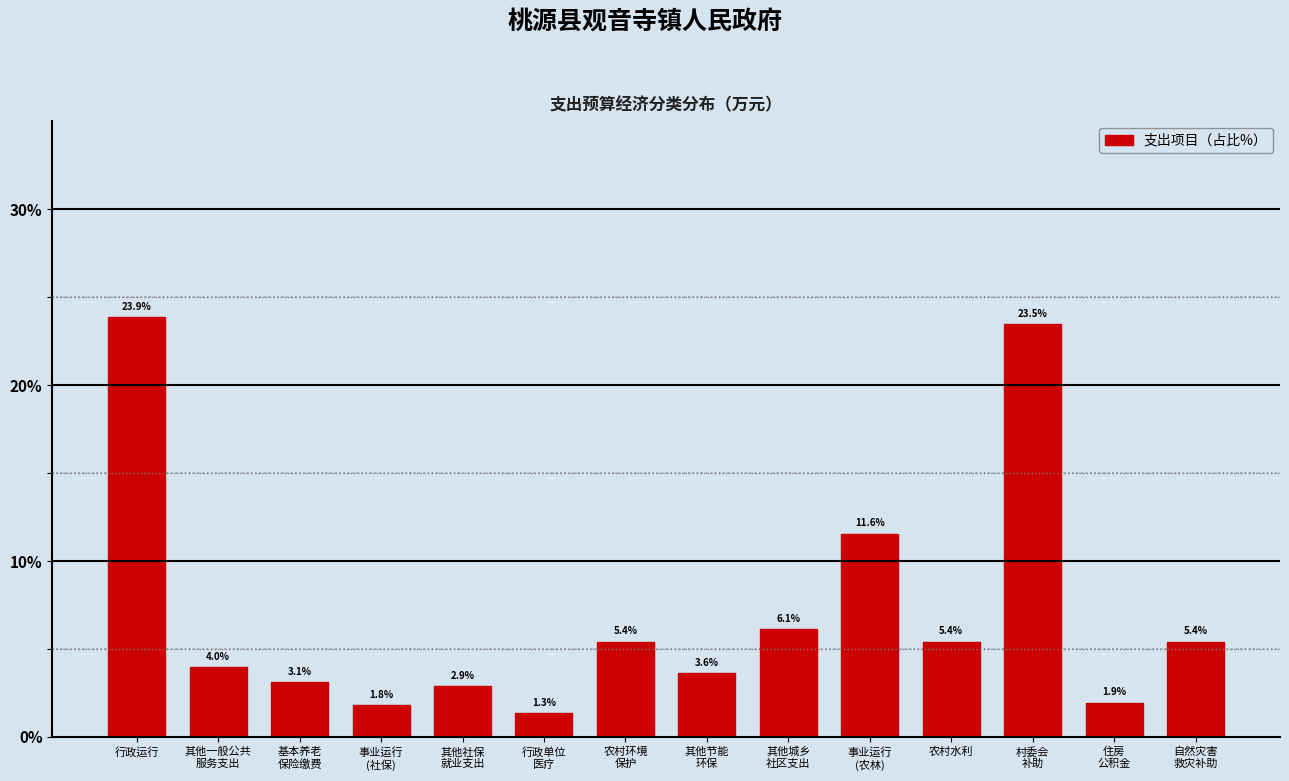

Reading right to left, list all the values displayed in this chart.

5.4	1.9	23.5	5.4	11.6	6.1	3.6	5.4	1.3	2.9	1.8	3.1	4.0	23.9